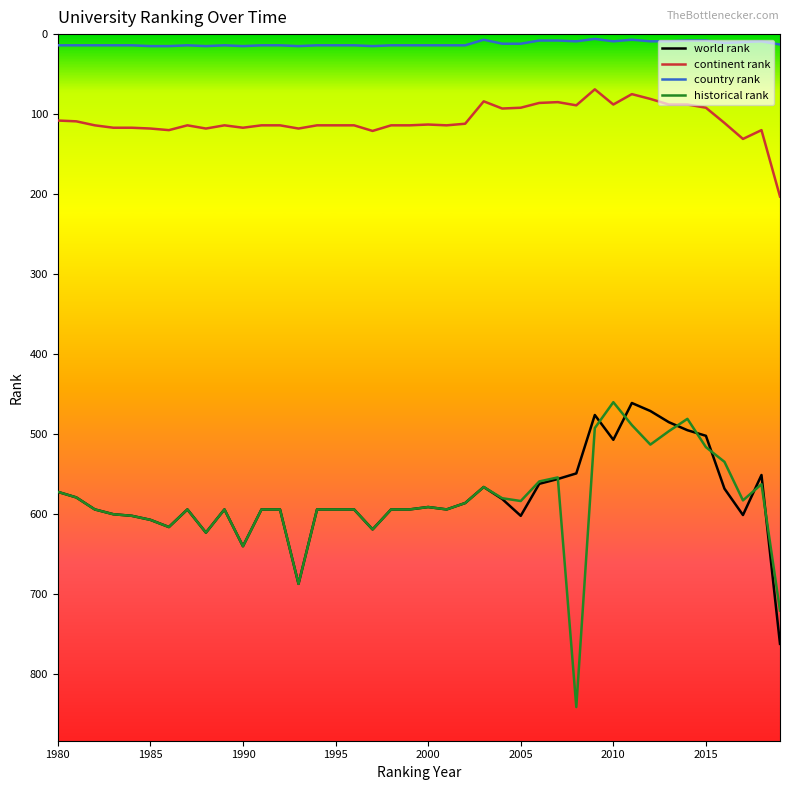

True or false: country rank and continent rank cross at least once.

False